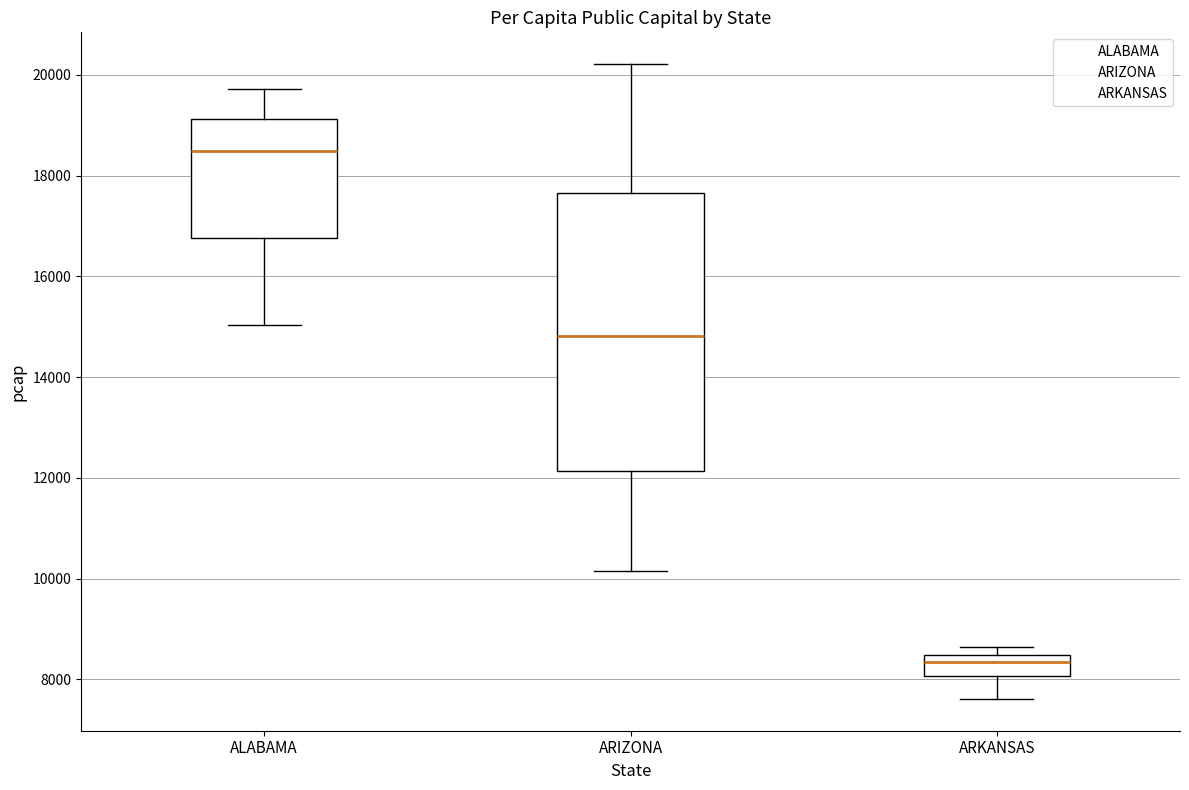

Reading left to right, read every box against the y-axis: the position of its median line, the range the box covers, and the ends of its whiskers. The values are not printed on the chart, so give them approximately, as read against the axis.

ALABAMA: median 18400, box 16800 to 19200, whiskers 15000 to 19800
ARIZONA: median 14800, box 12200 to 17600, whiskers 10200 to 20200
ARKANSAS: median 8400 (just below the box's upper edge), box 8000 to 8400, whiskers 7600 to 8600